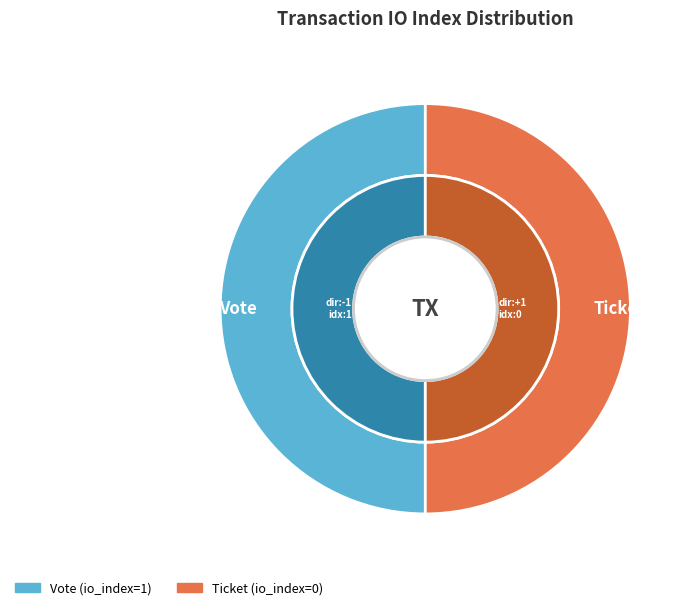

Rank the categories by value from lowest to highest.

Ticket, Vote